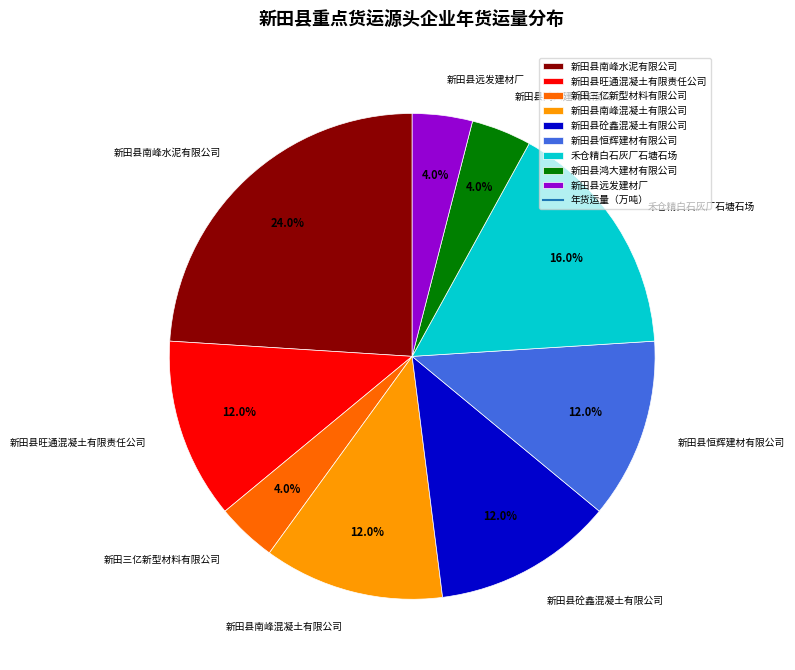

Between 新田县南峰混凝土有限公司 and 新田县远发建材厂, which is larger?

新田县南峰混凝土有限公司